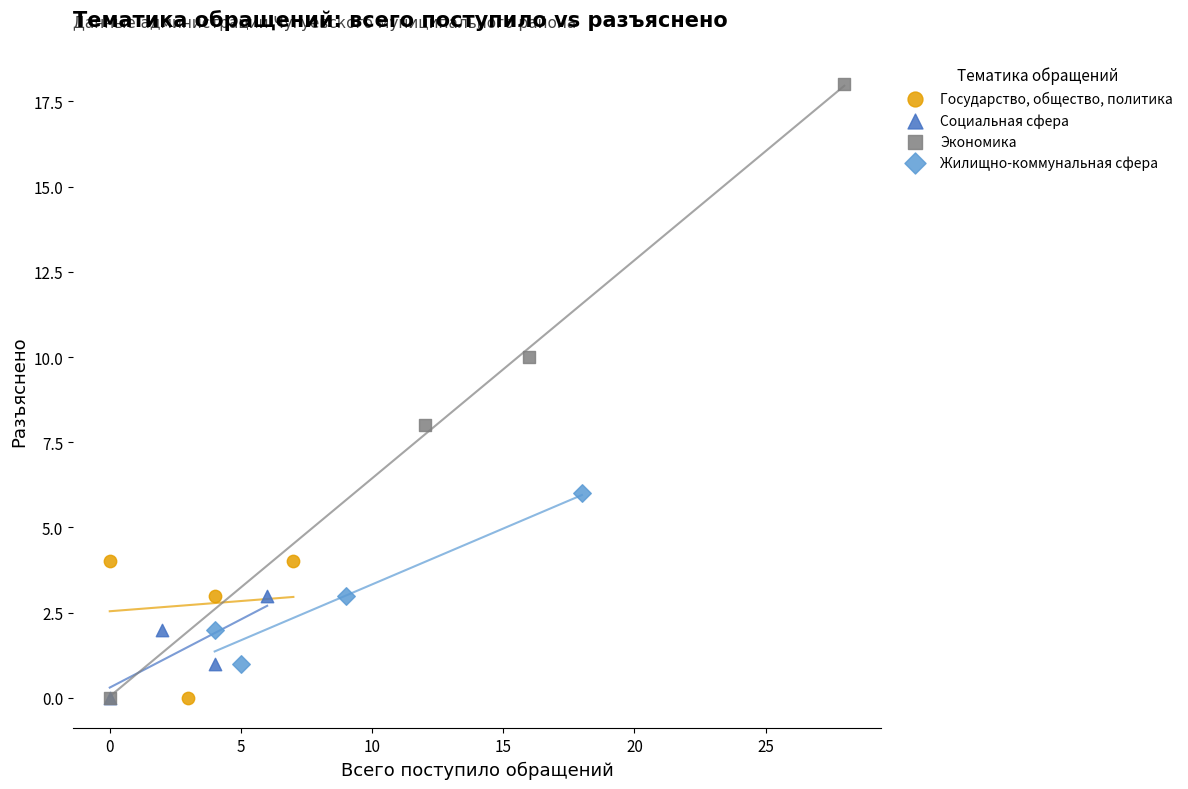

Which series has the largest Y range (max minus min)?

Экономика